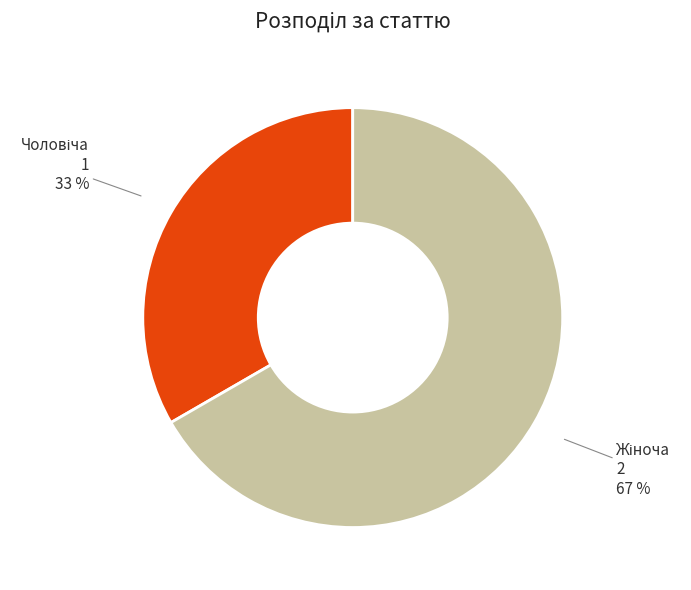

Is there any slice that represents more than half of the pie?

Yes